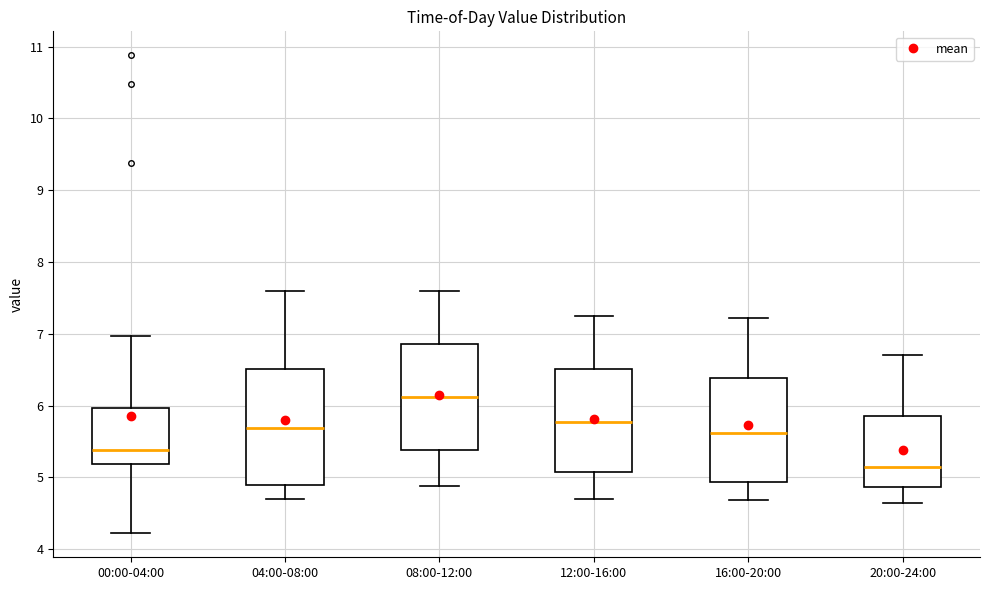

Reading left to right, read every box against the y-axis: the position of its median line, the range the box covers, and the ends of its whiskers. The values are not printed on the chart, so give them approximately, as read against the axis.

00:00-04:00: median 5.4, box 5.2 to 6.0, whiskers 4.2 to 7.0
04:00-08:00: median 5.7, box 4.9 to 6.5, whiskers 4.7 to 7.6
08:00-12:00: median 6.1, box 5.4 to 6.9, whiskers 4.9 to 7.6
12:00-16:00: median 5.8, box 5.1 to 6.5, whiskers 4.7 to 7.3
16:00-20:00: median 5.6, box 4.9 to 6.4, whiskers 4.7 to 7.2
20:00-24:00: median 5.2, box 4.9 to 5.9, whiskers 4.7 to 6.7